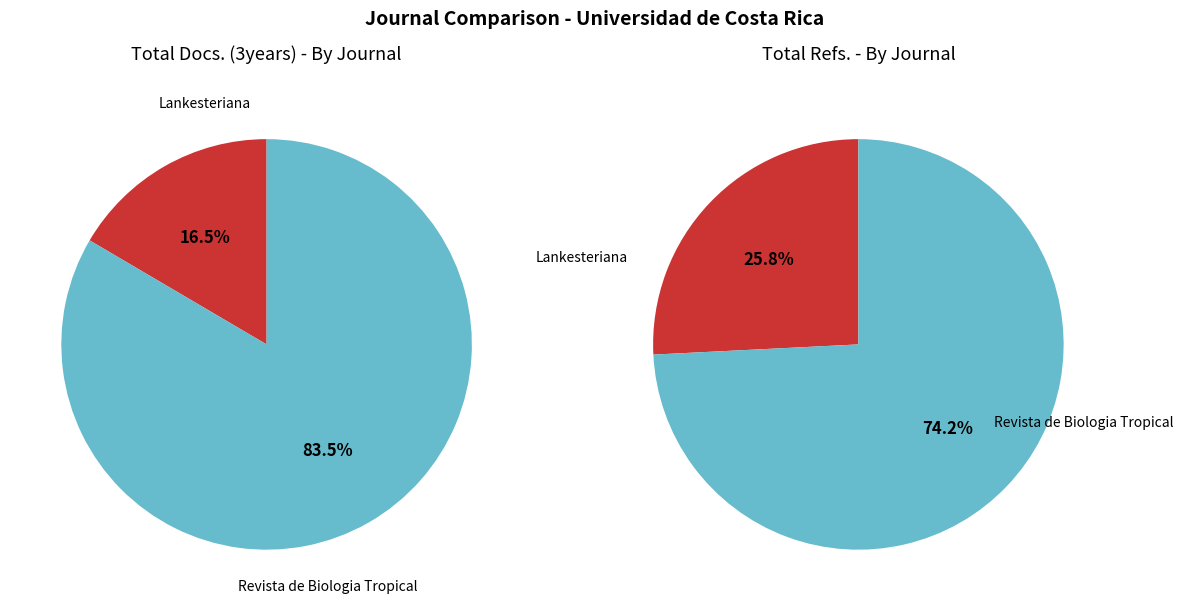

Is it true that Lankesteriana is 19% of the pie?

False